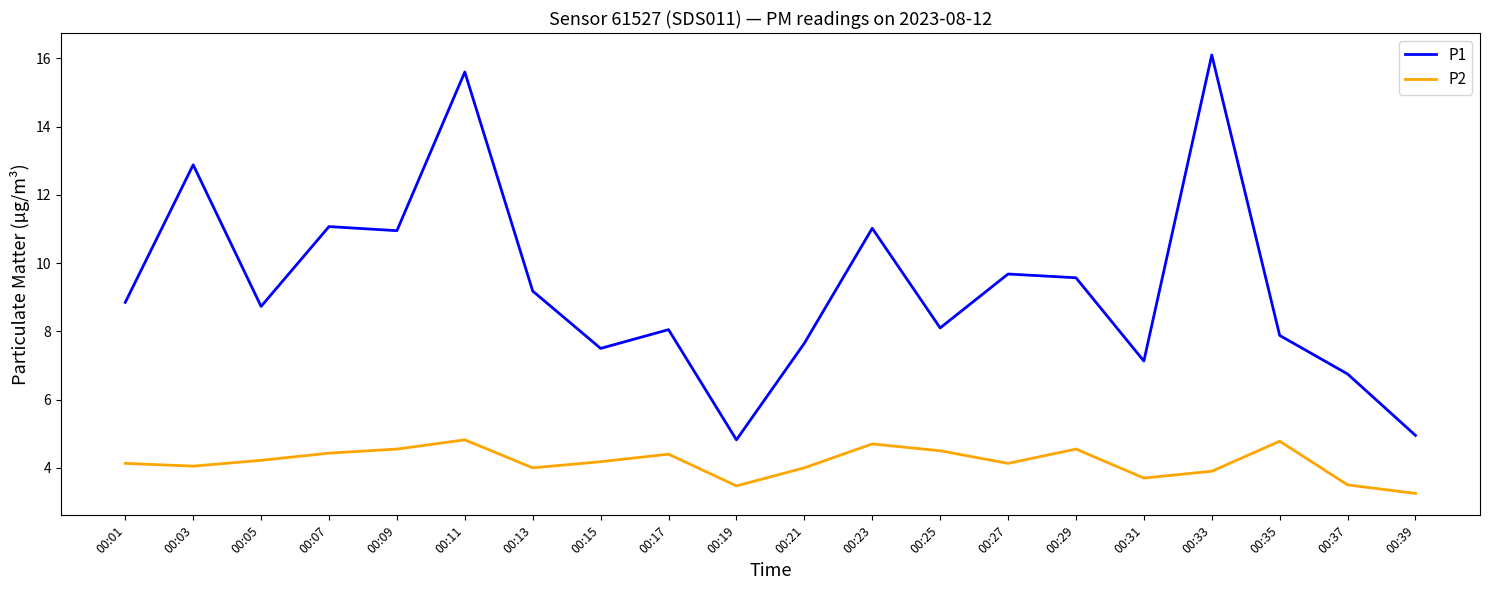

What is the total value across all series at 00:27?

13.8